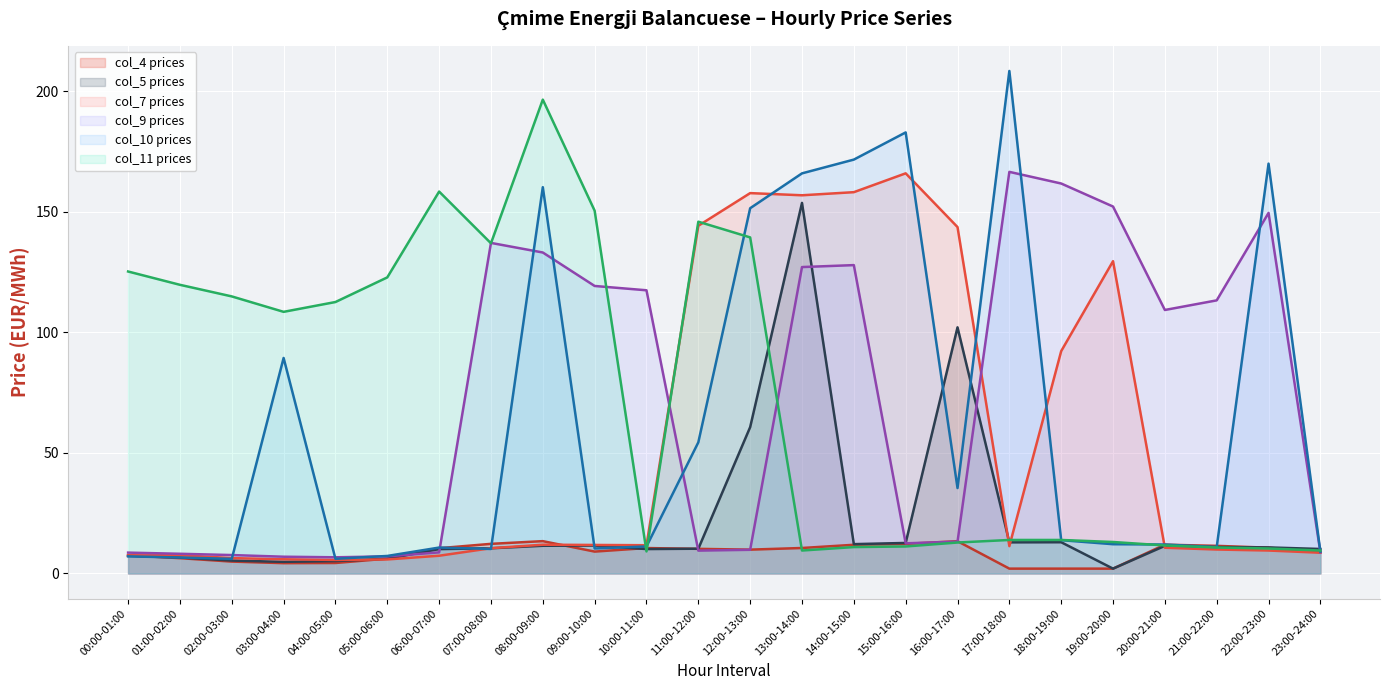

What is the value of the col_9 prices (line) point at the 18th from the left?

166.6